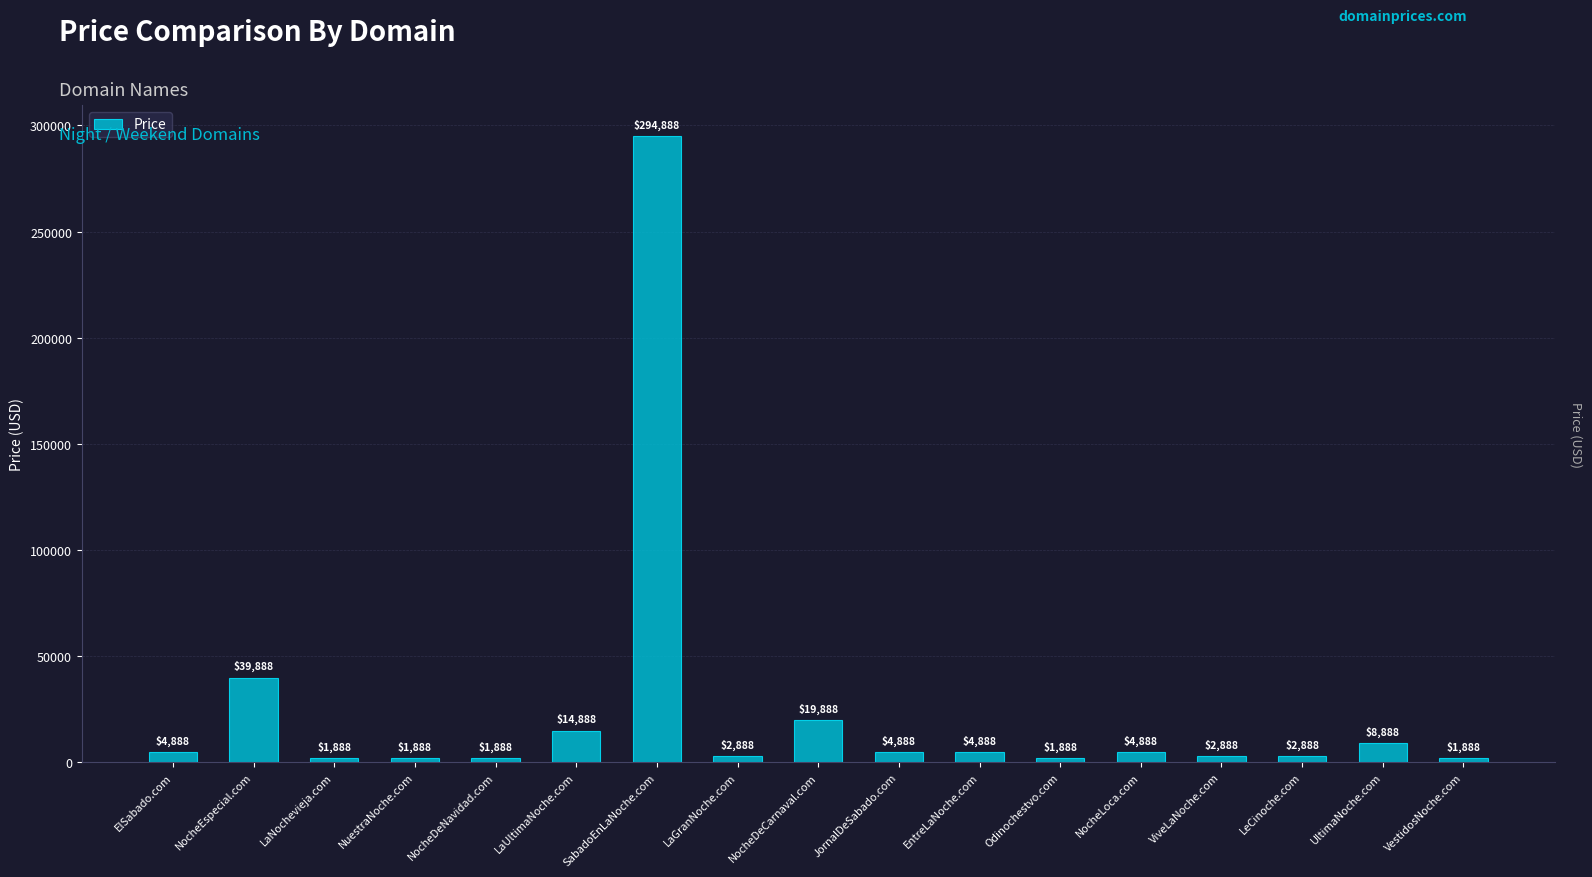

What position from the left is SabadoEnLaNoche.com?

7